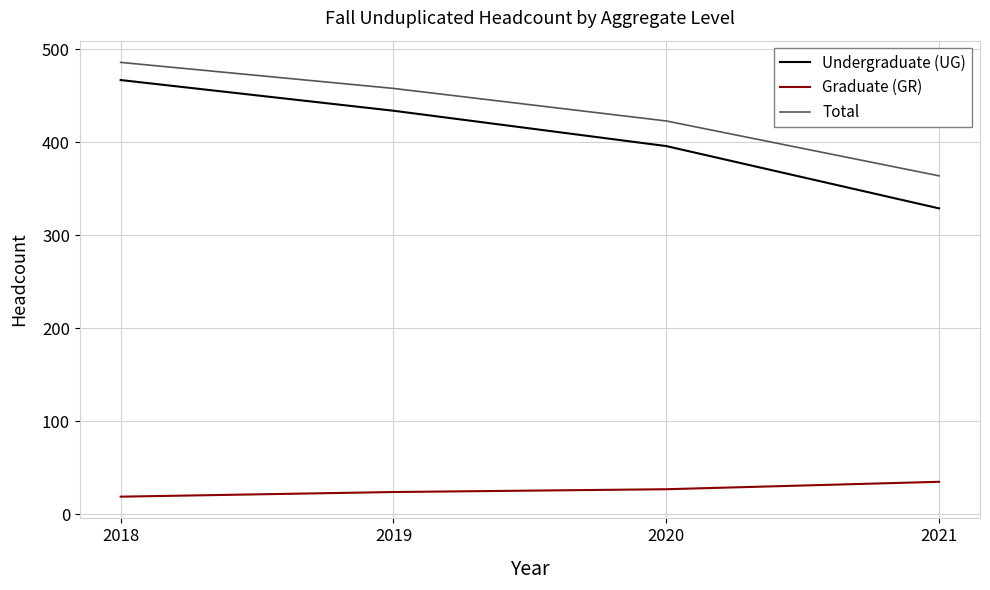

At how many categories does at least one series exceed 393?

3